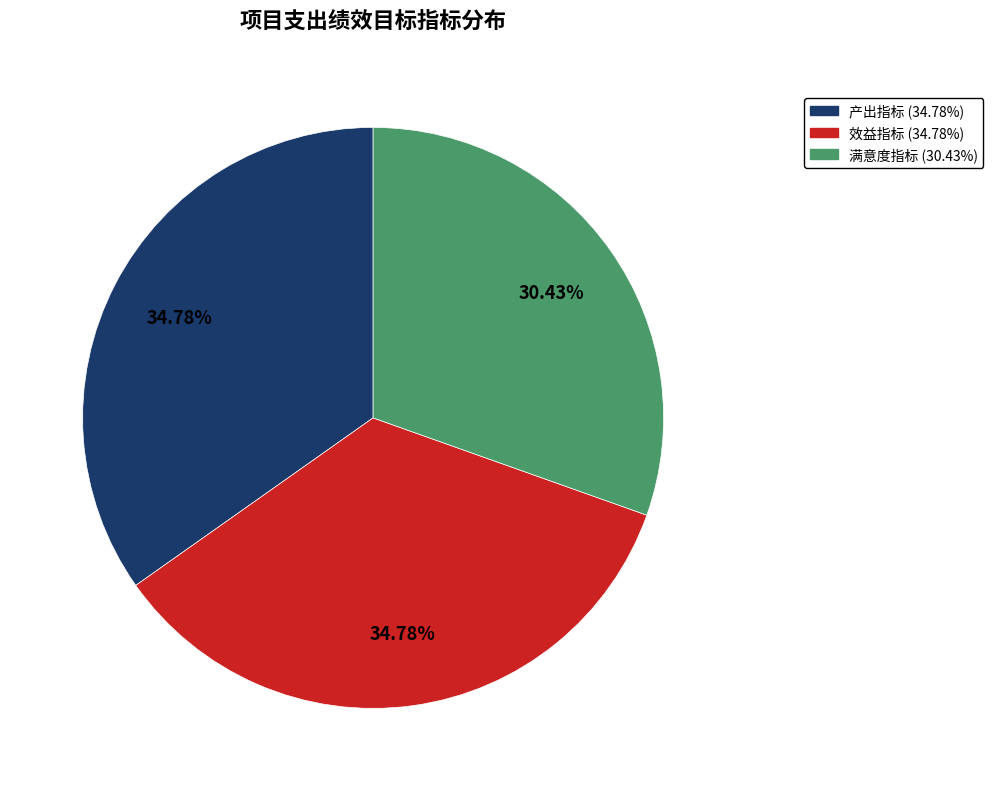

Which has a higher value, 产出指标 or 满意度指标?

产出指标